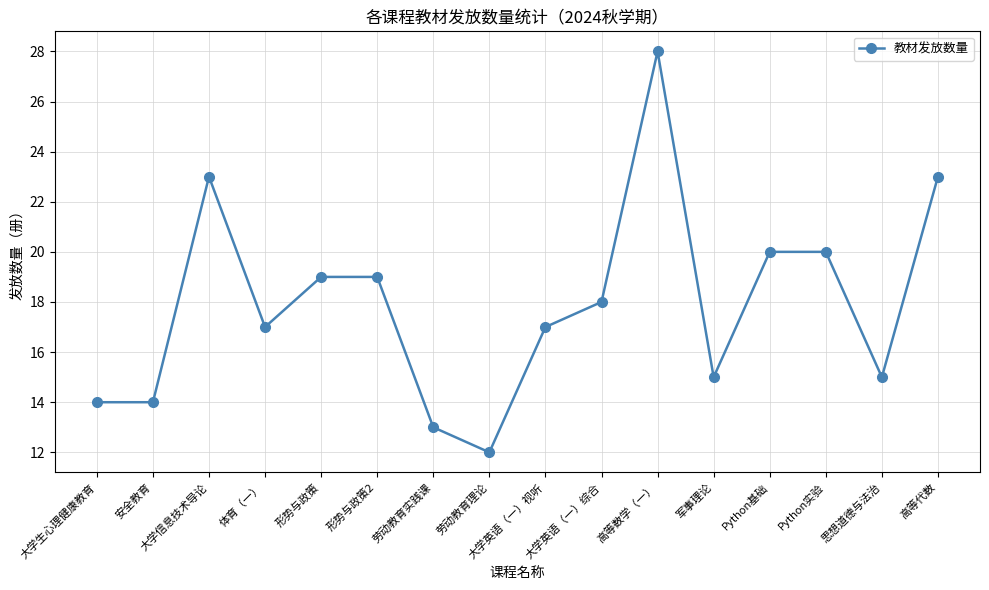

At which category does the chart reach its minimum across all series?

劳动教育理论